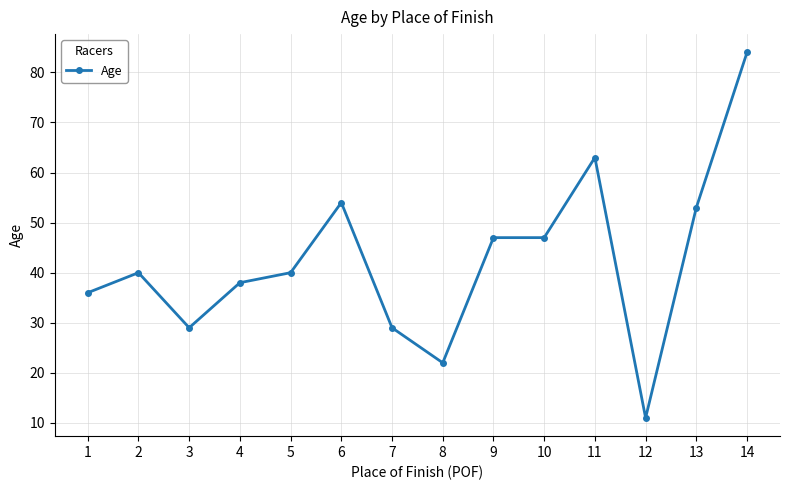

What is the average value?

42